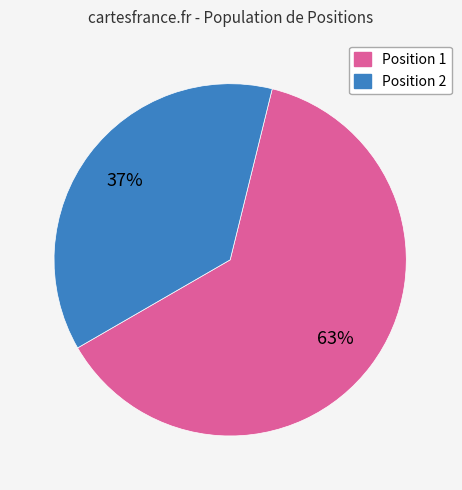

Rank the categories by value from highest to lowest.

Position 1, Position 2